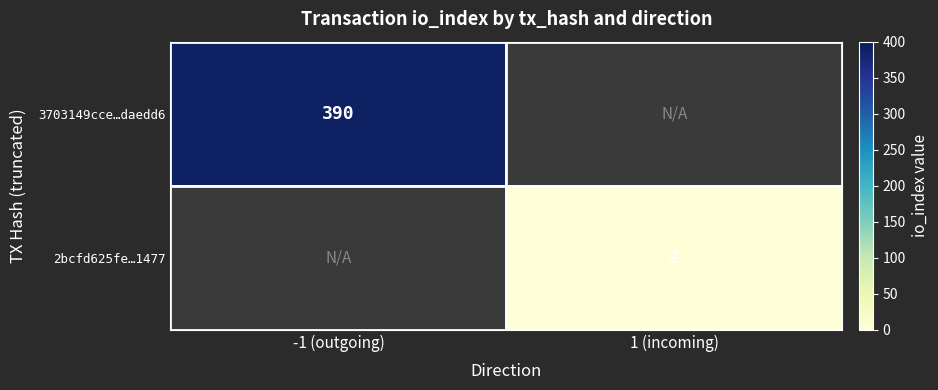

The value of 3703149cce…daedd6 at -1 (outgoing) is 590. True or false?

False